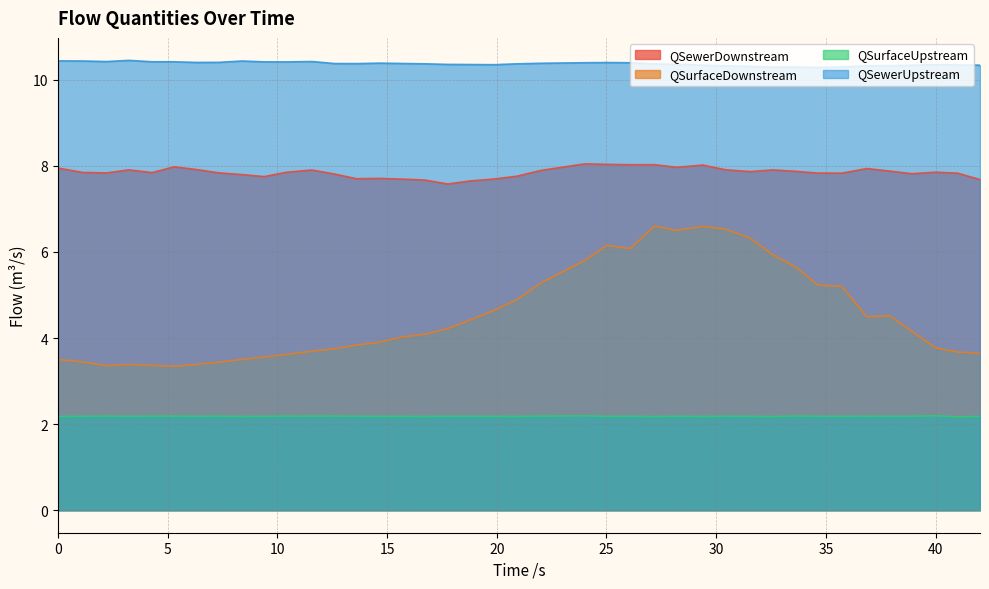

What is the value of the QSurfaceDownstream point at the 18th from the left?

4.2